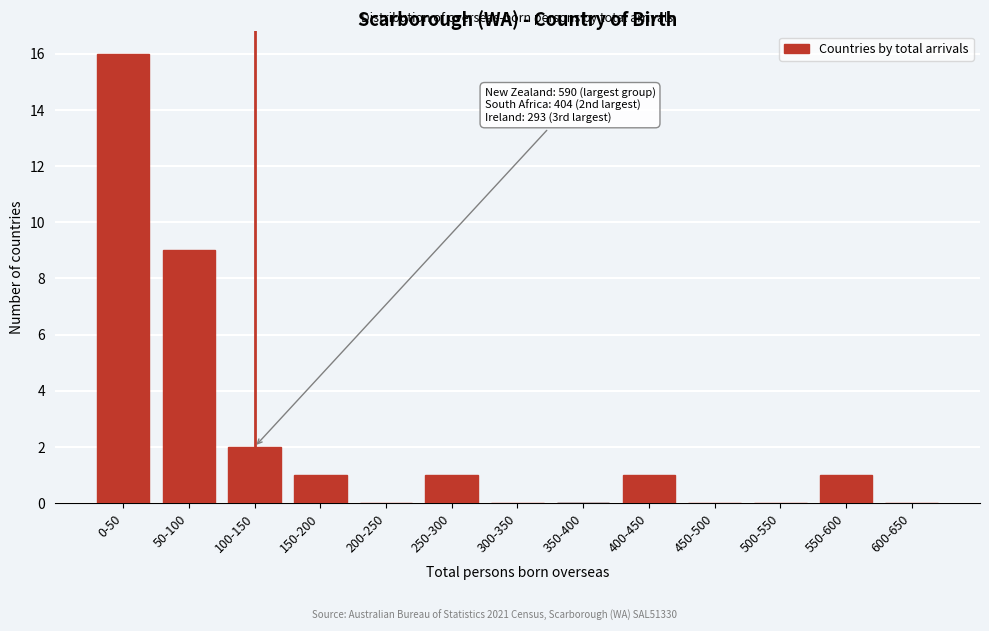

Reading right to left, what are all the values shown in this chart?

600-650=0	550-600=1	500-550=0	450-500=0	400-450=1	350-400=0	300-350=0	250-300=1	200-250=0	150-200=1	100-150=2	50-100=9	0-50=16